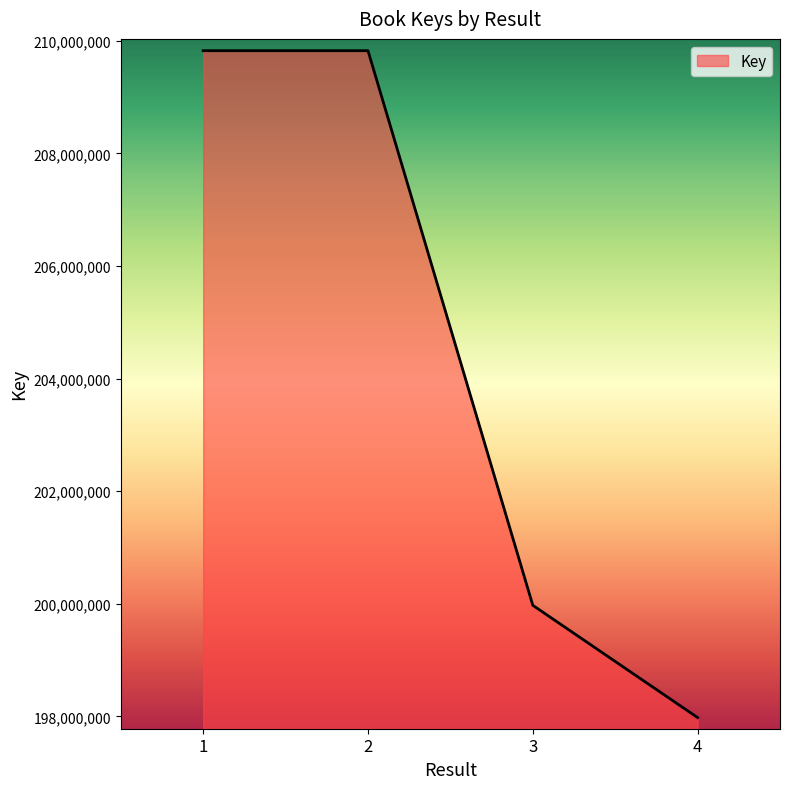

Approximately how many times larger is the value at 4 compared to 3?

1.0